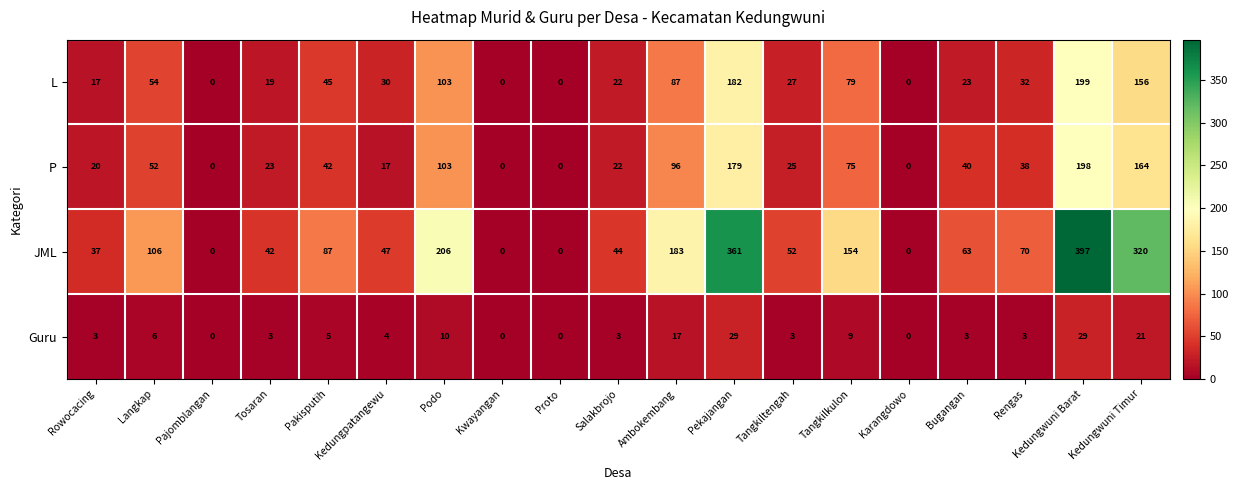

Which series has the largest range (max minus min)?

JML